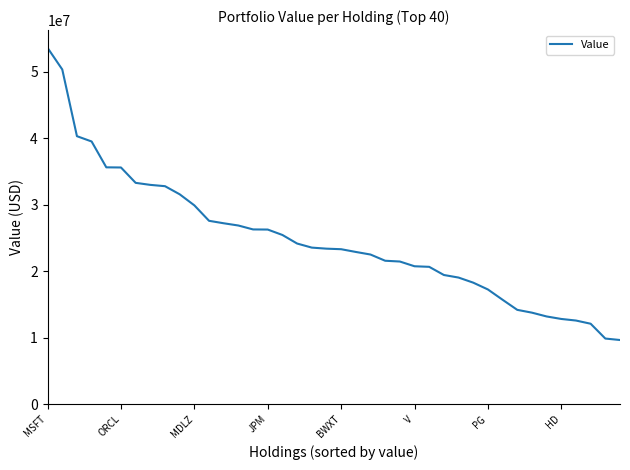

What is the difference between the maximum and minimum values?

43928000